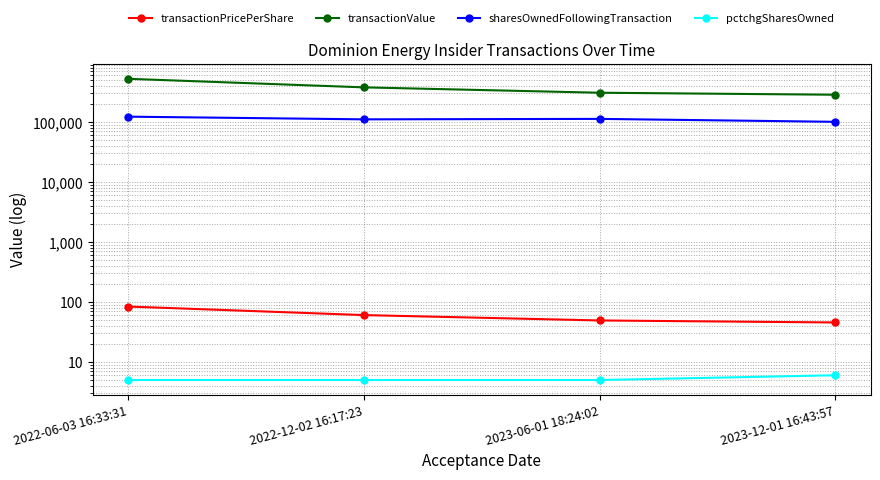

What is the label of the 4th point from the right?

2022-06-03 16:33:31